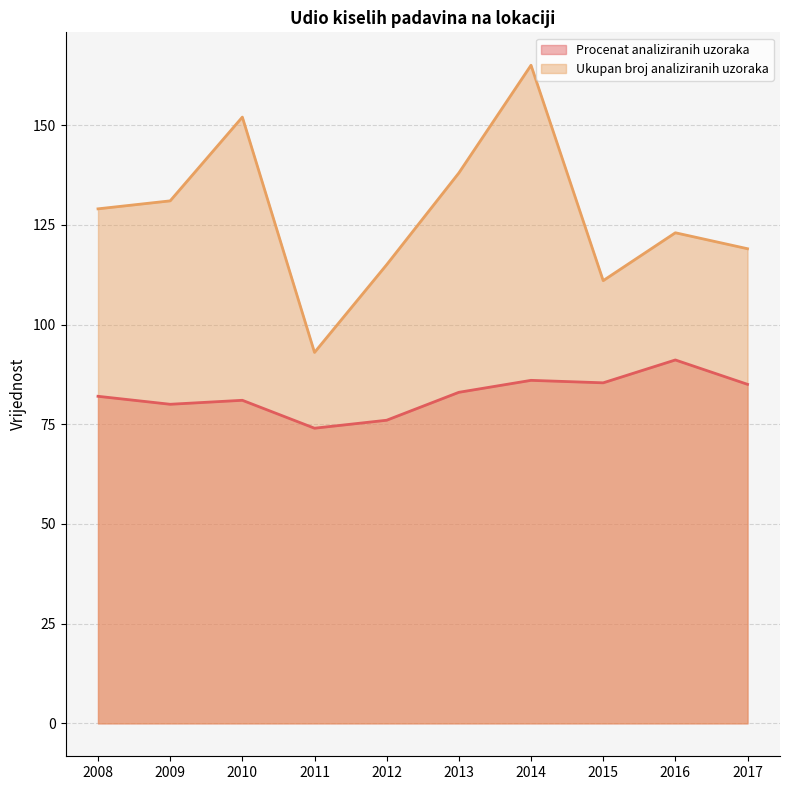

True or false: Procenat analiziranih uzoraka and Ukupan broj analiziranih uzoraka intersect in this chart.

False